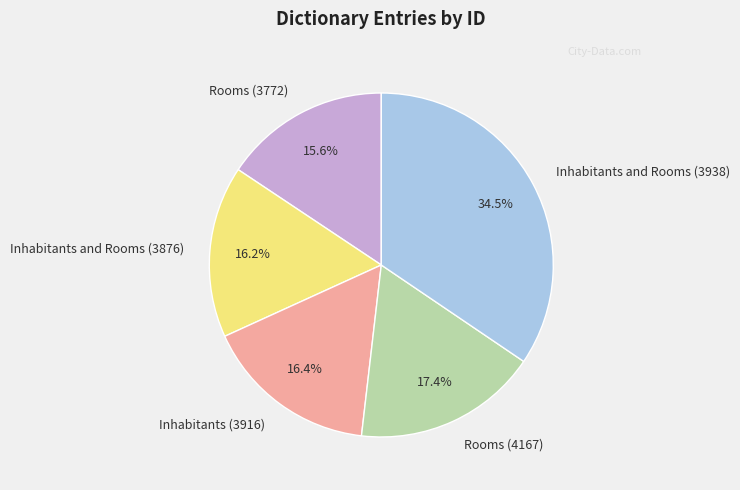

Is there a majority slice in this chart?

No